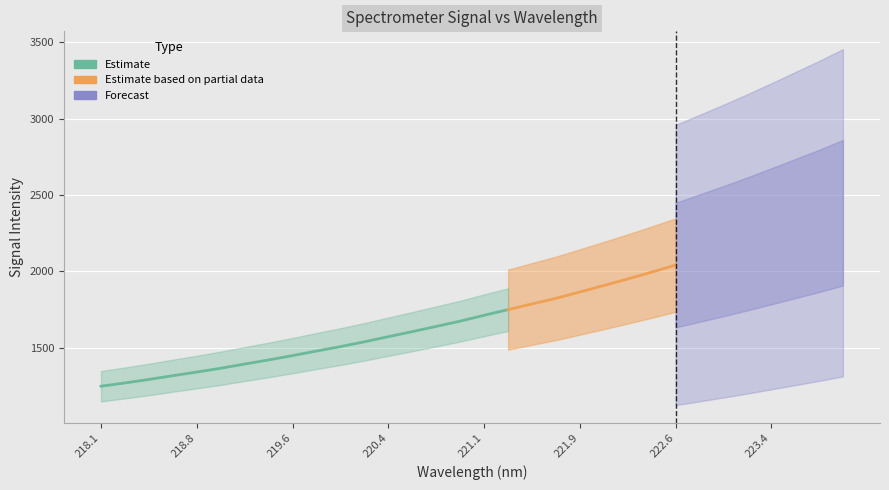

Which label corresponds to the largest value in the chart?

223.9802